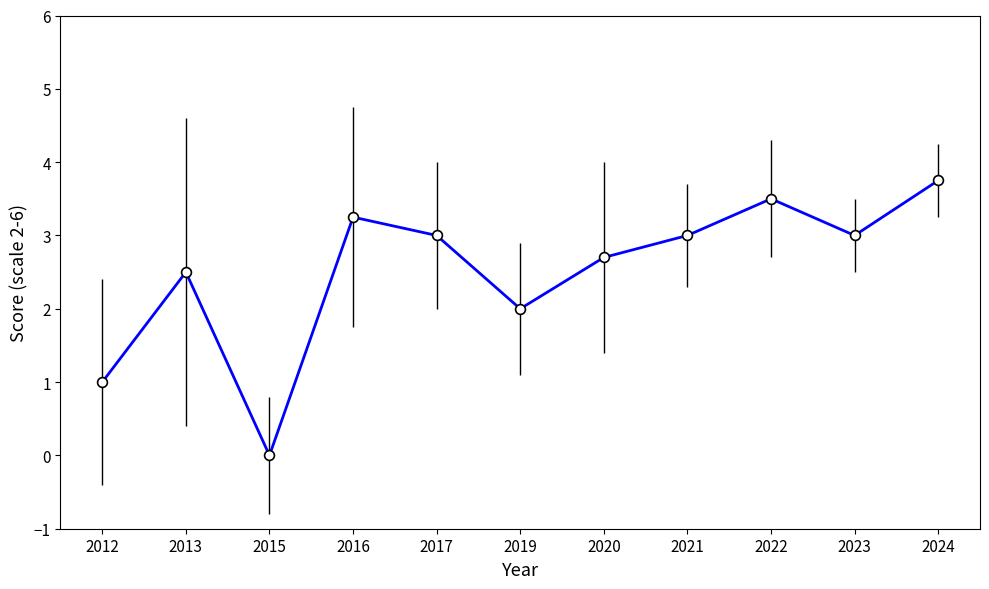

Between 2022 and 2023, which is larger?

2022